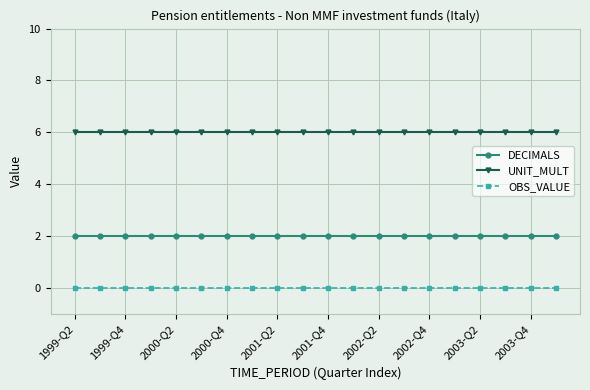

What is the value of the DECIMALS point at the 18th from the left?

2